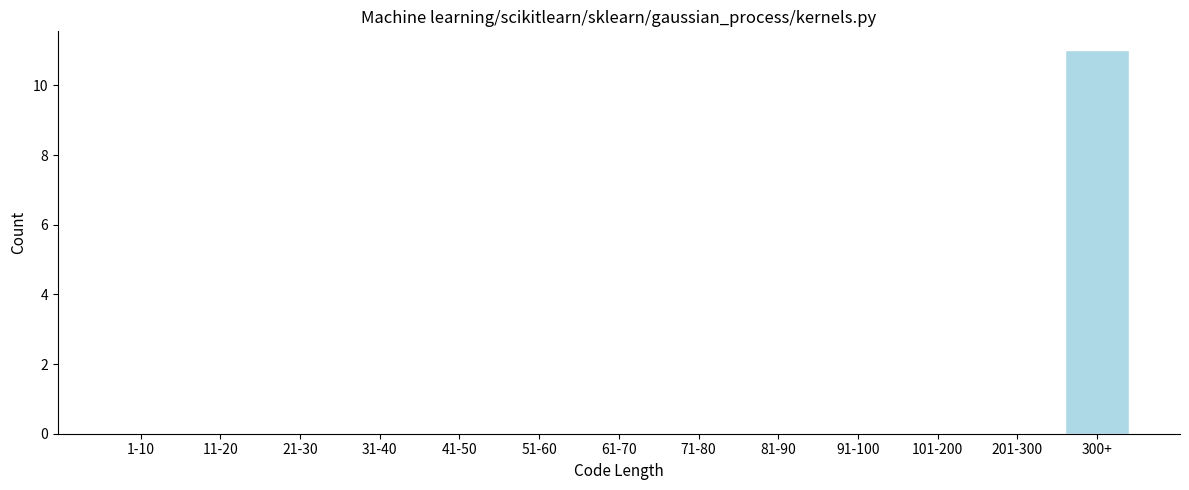

Reading left to right, list all the values displayed in this chart.

1-10=0	11-20=0	21-30=0	31-40=0	41-50=0	51-60=0	61-70=0	71-80=0	81-90=0	91-100=0	101-200=0	201-300=0	300+=11